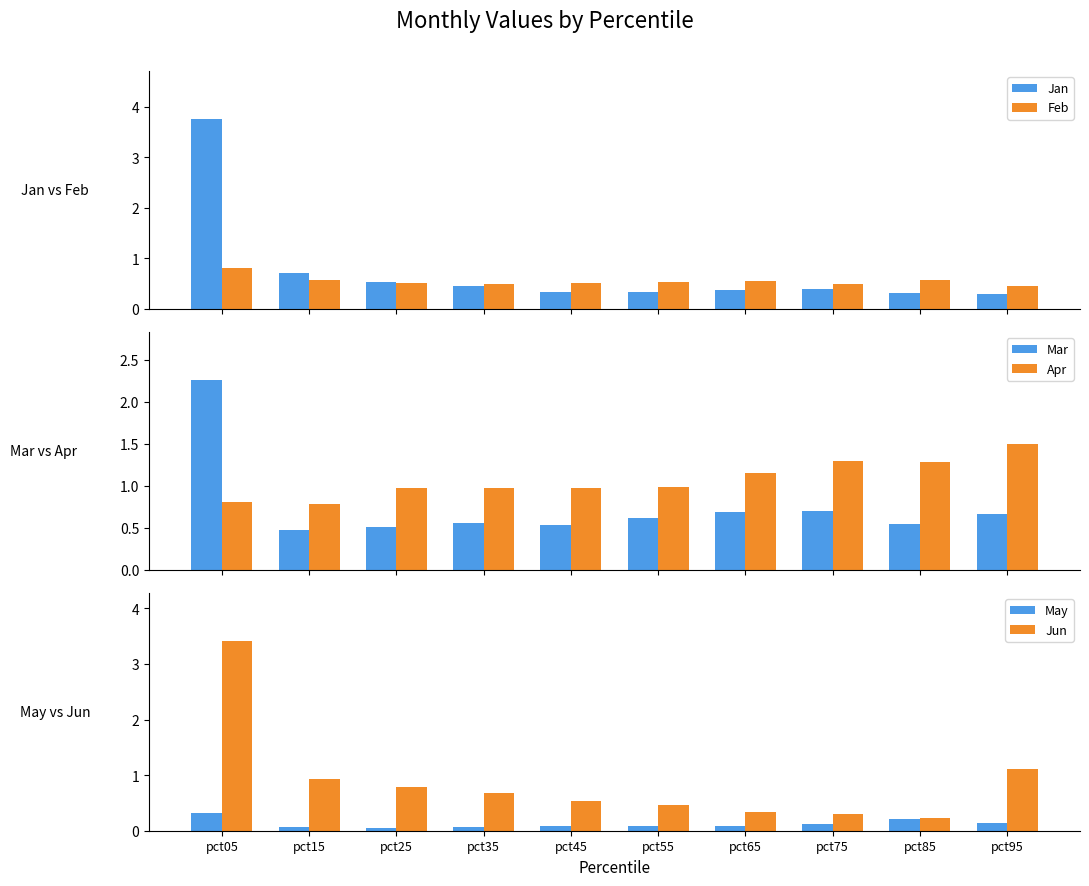

List the labels in order of Apr value, smallest first.

pct15, pct05, pct35, pct25, pct45, pct55, pct65, pct85, pct75, pct95